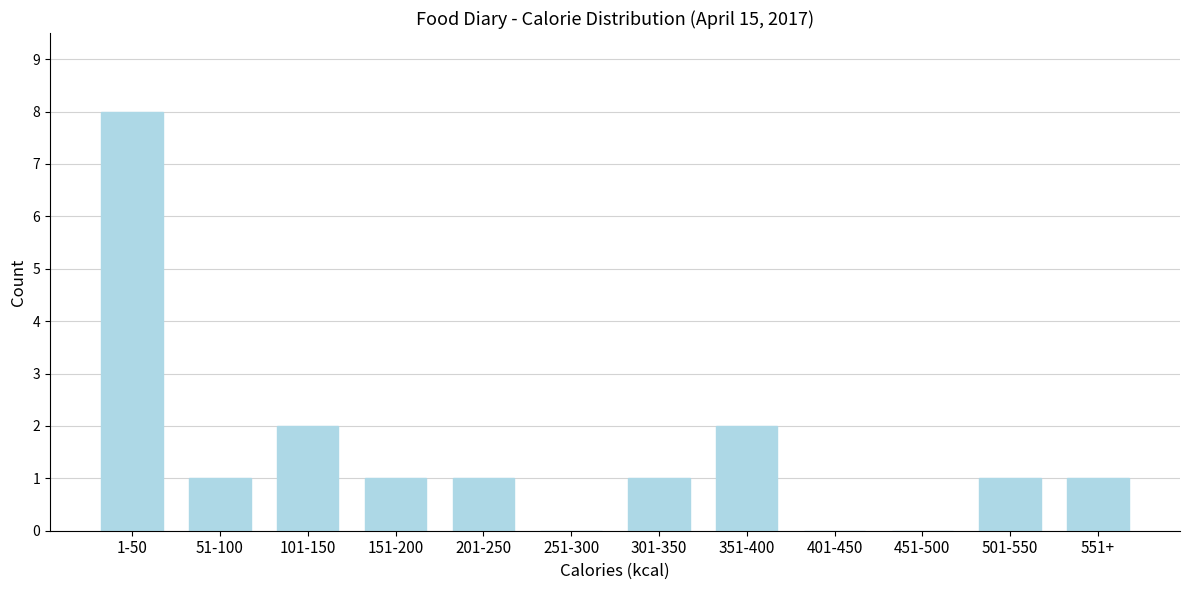

Reading left to right, extract all data points from this chart.

1-50=8	51-100=1	101-150=2	151-200=1	201-250=1	251-300=0	301-350=1	351-400=2	401-450=0	451-500=0	501-550=1	551+=1